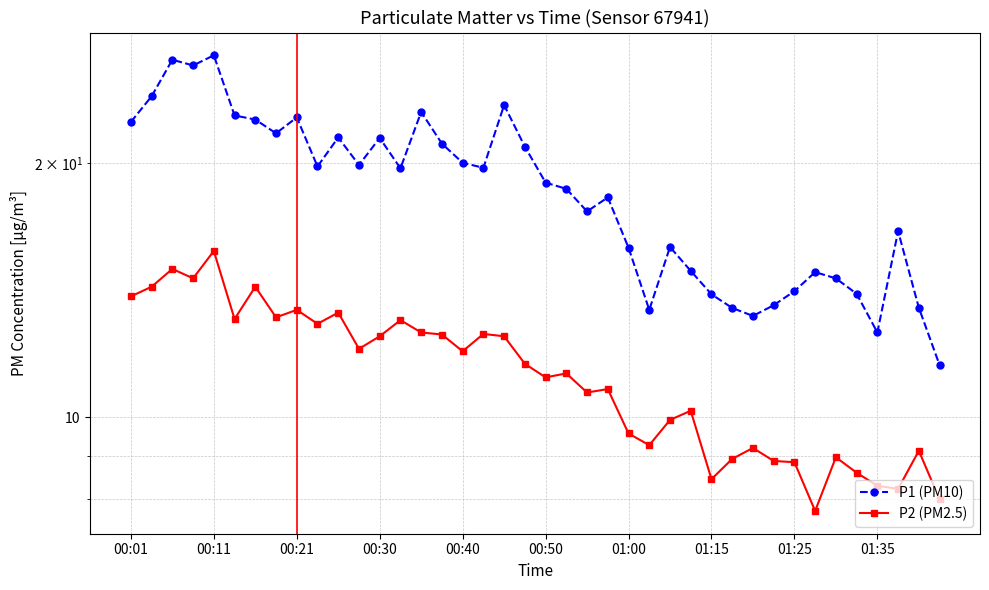

How many lines are shown in the chart?

2